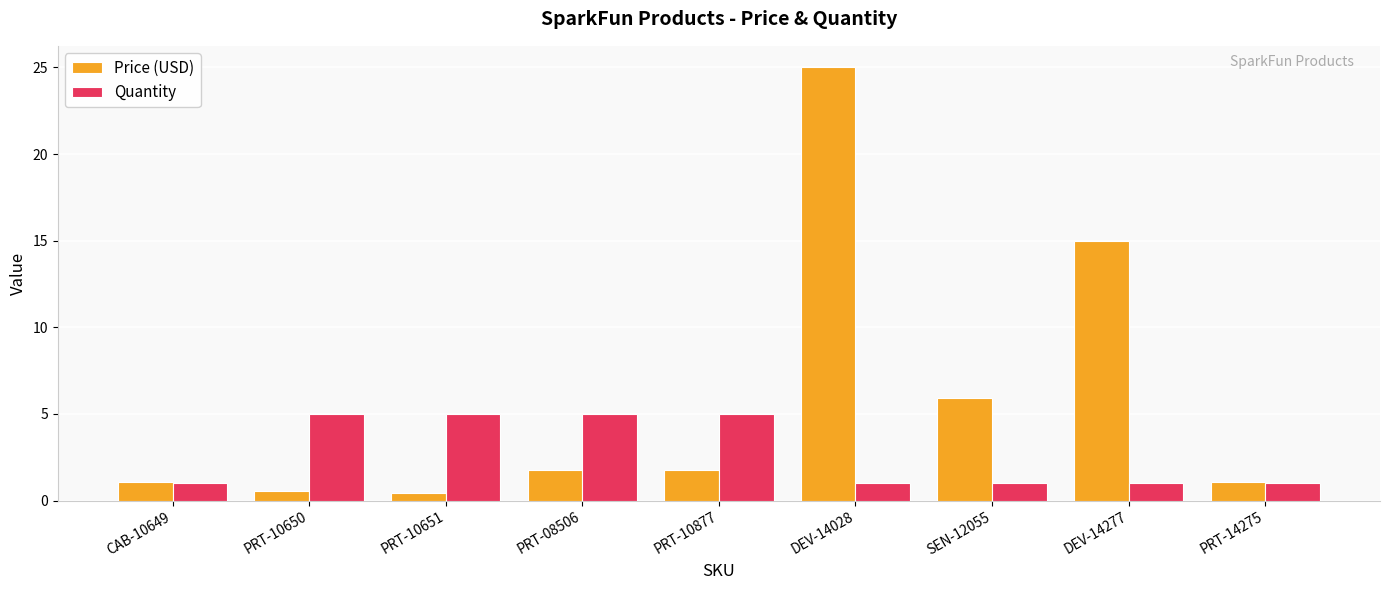

Count the Quantity values in the range 1 to 5.

9